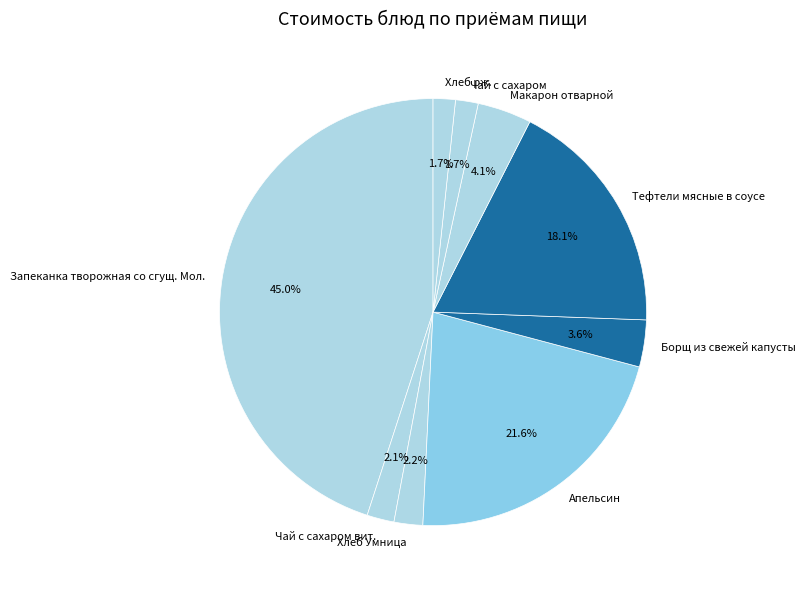

To the nearest percent, what is the combined percentage of Запеканка творожная со сгущ. Мол. and Хлеб Умница?

47%